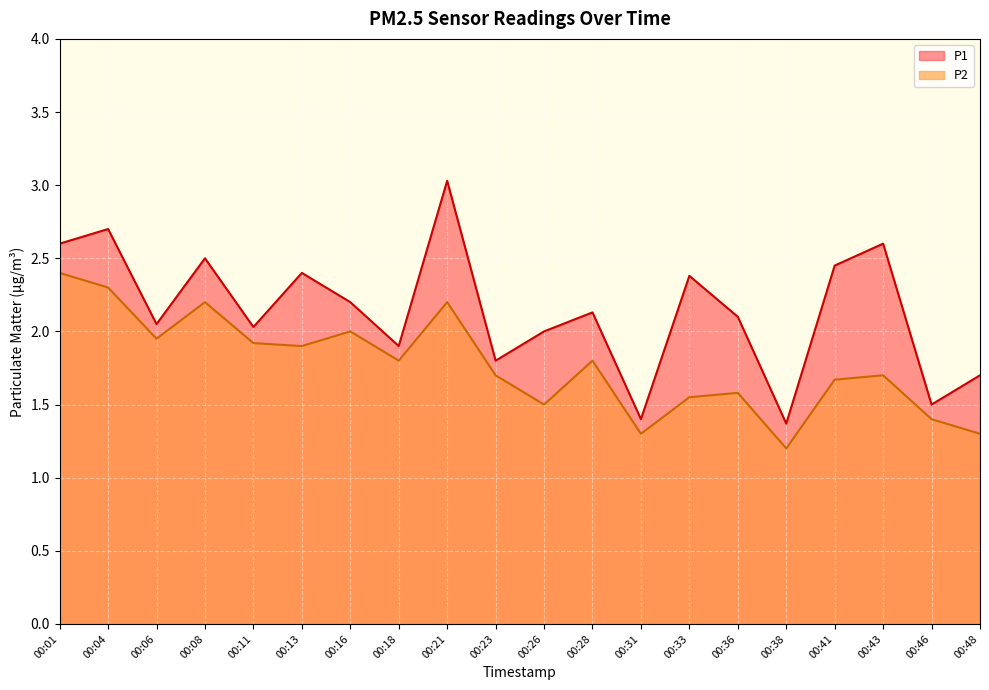

At which category does the chart reach its peak across all series?

00:21